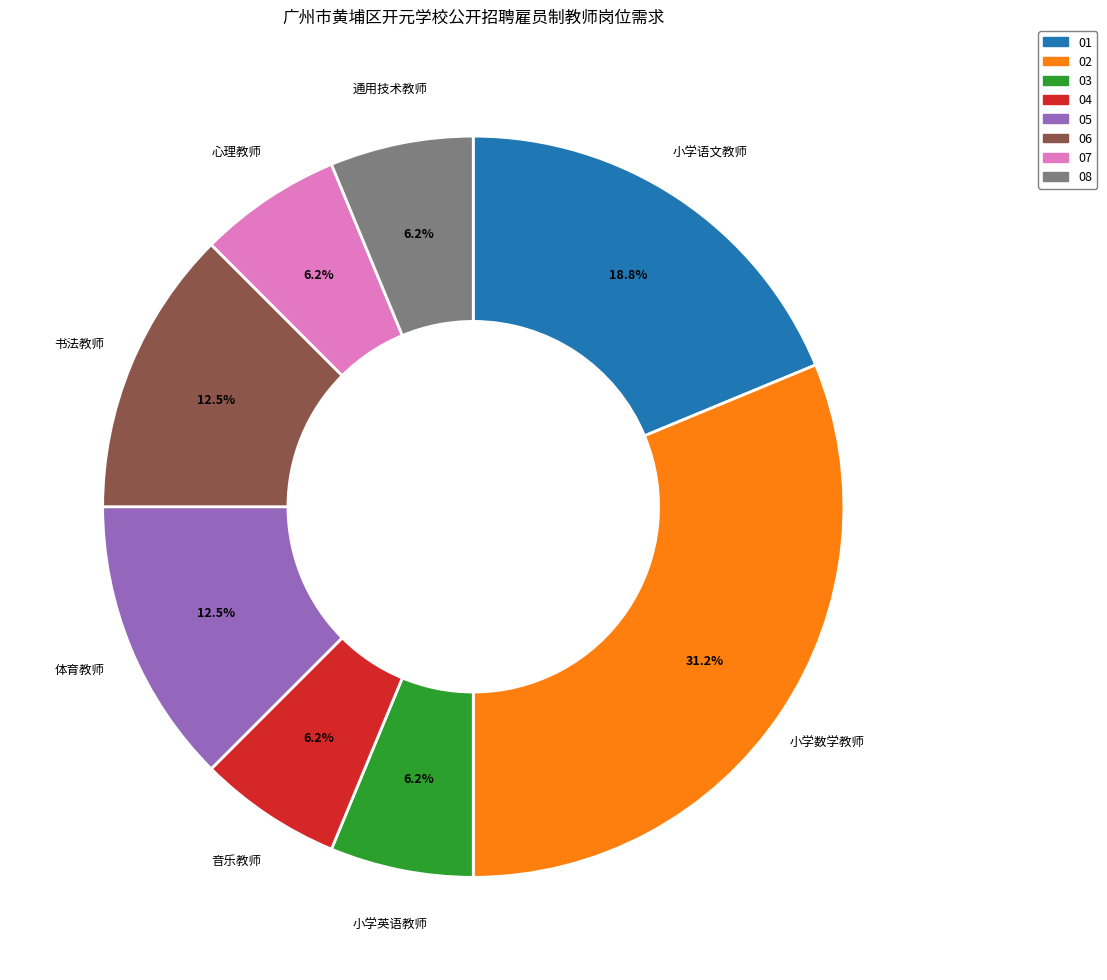

The 小学数学教师 slice represents 31% of the pie. True or false?

True